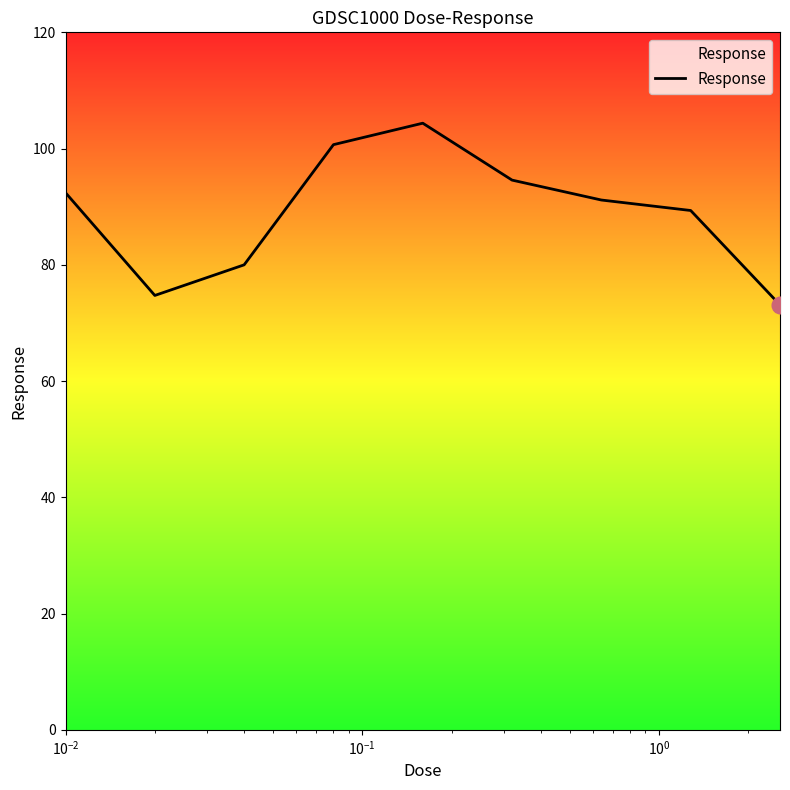

What is the minimum value shown in the chart?

73.1